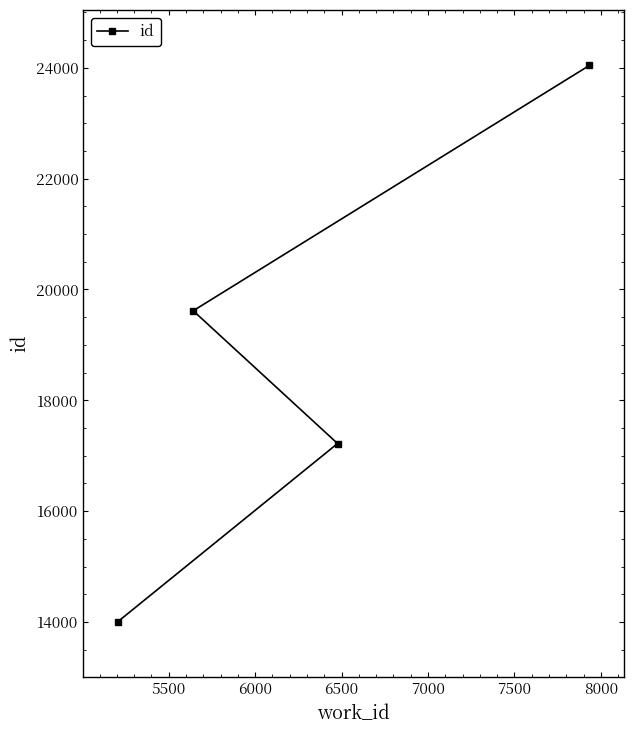

Reading left to right, list all the values displayed in this chart.

14005	19616	17220	24044